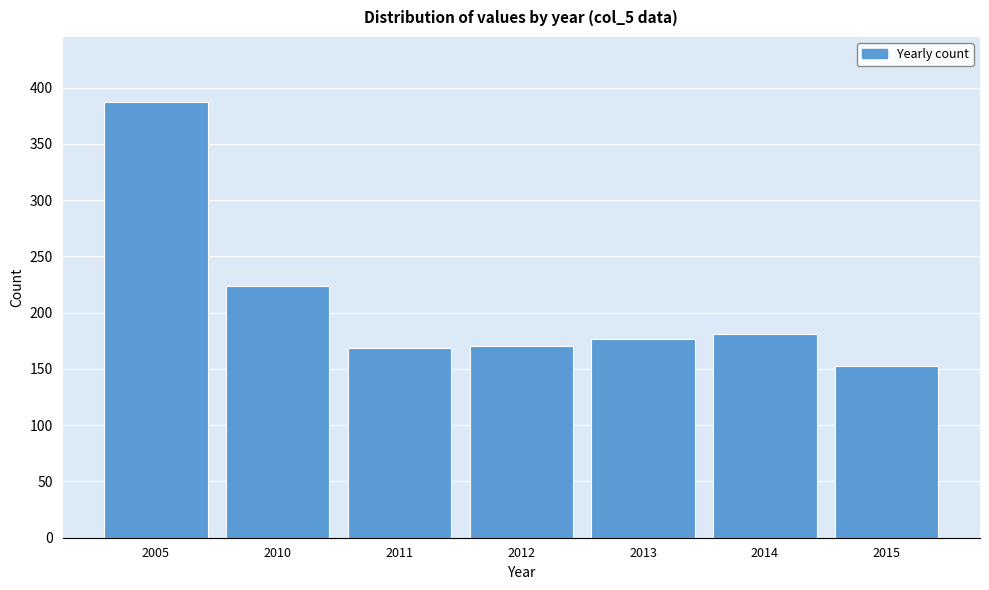

What is the change in value from 2010 to 2011?

-55